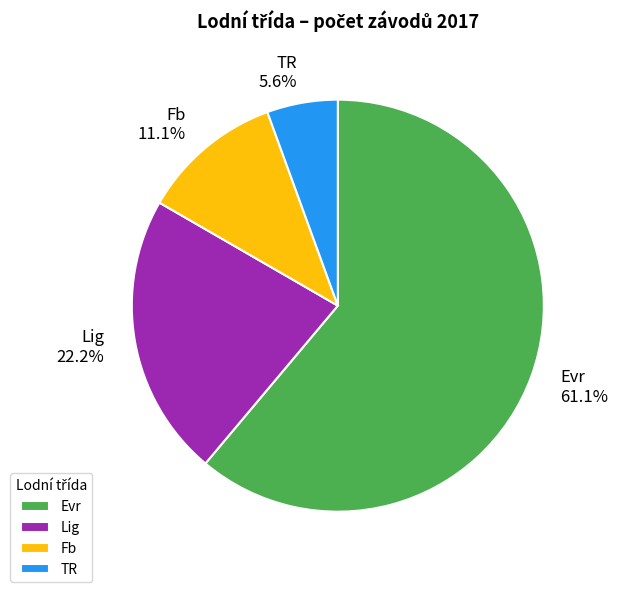

What is the smallest slice in the pie chart?

TR